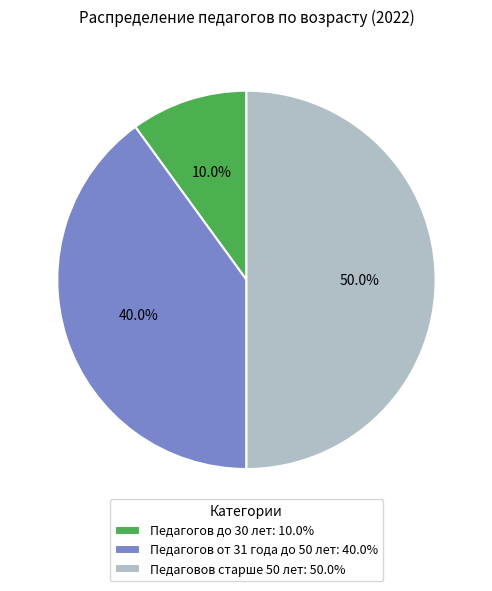

Approximately how many times larger is the value at Педагогов от 31 года до 50 лет compared to Педаговов старше 50 лет?

0.8